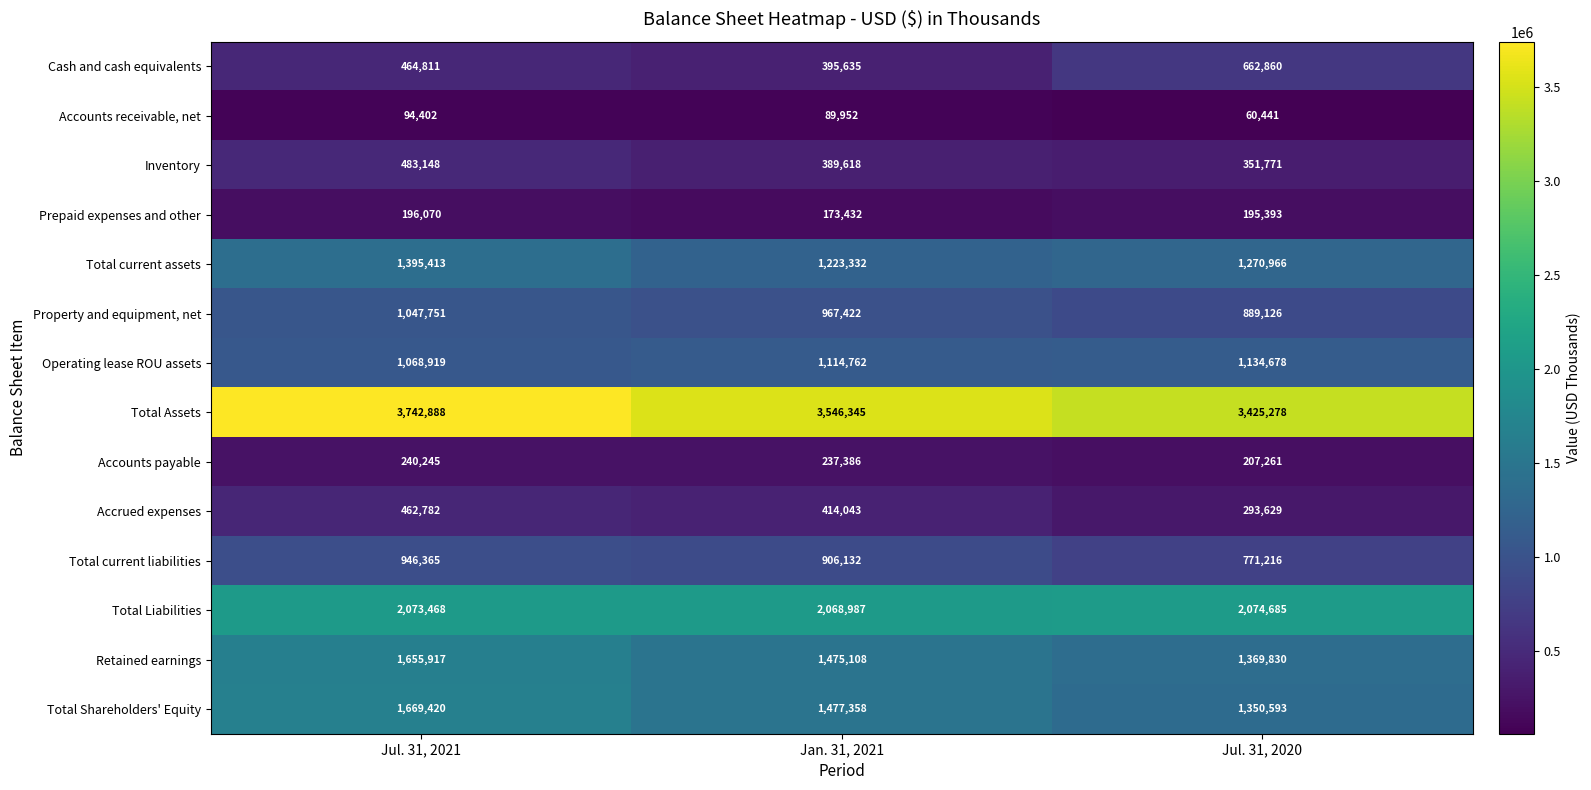

Rank the series at Jan. 31, 2021 from highest to lowest value.

Total Assets, Total Liabilities, Total Shareholders' Equity, Retained earnings, Total current assets, Operating lease ROU assets, Property and equipment, net, Total current liabilities, Accrued expenses, Cash and cash equivalents, Inventory, Accounts payable, Prepaid expenses and other, Accounts receivable, net